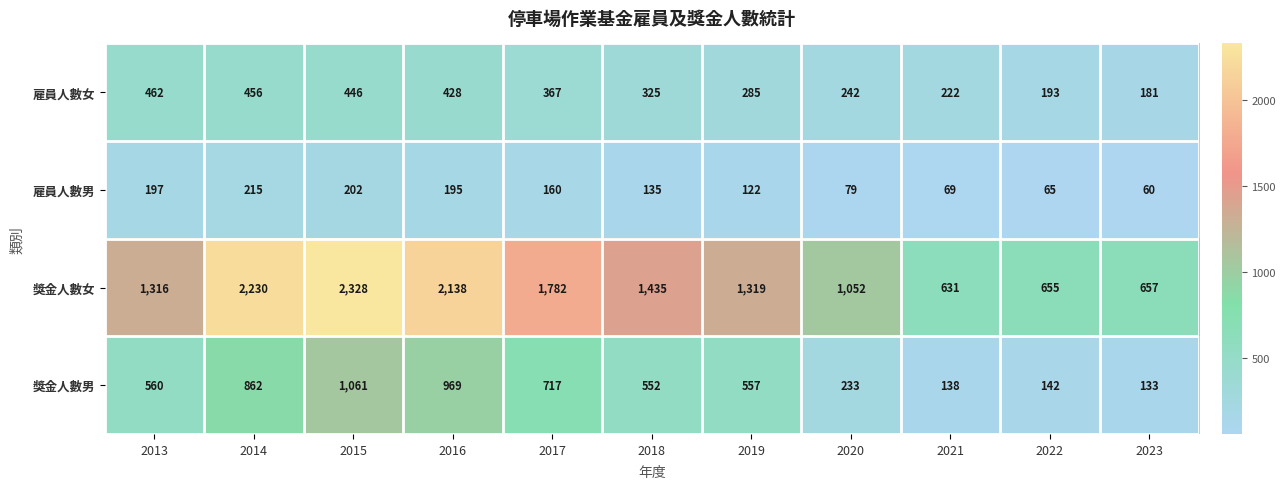

Which series changed the most between 2019 and 2020?

獎金人數男